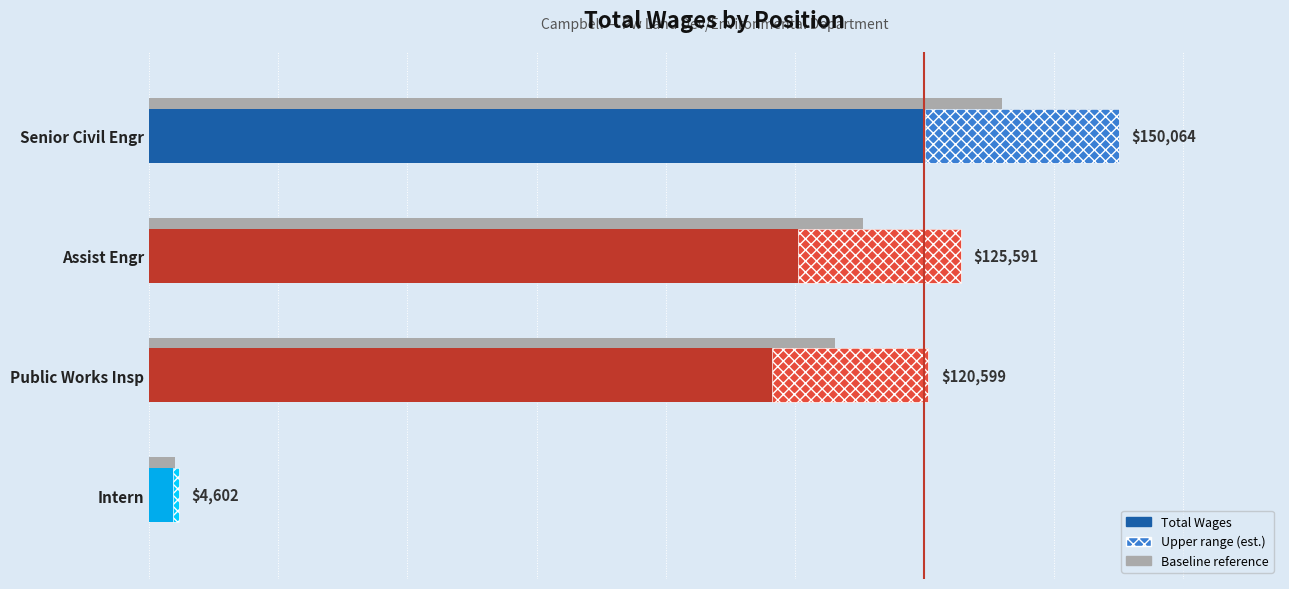

What is the value of the 2nd bar from the left?

125591